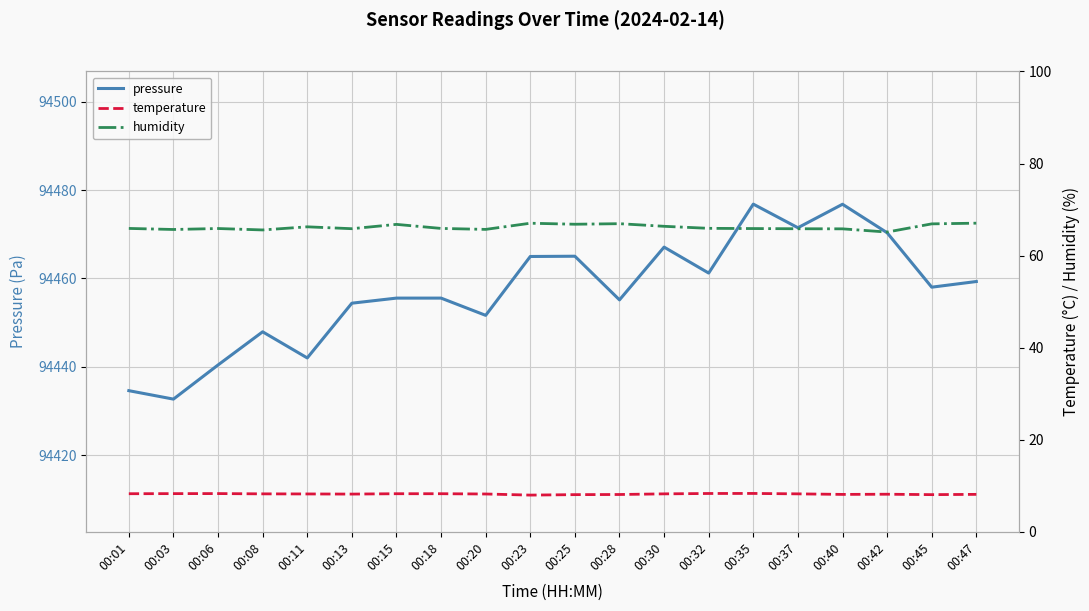

True or false: temperature and humidity cross at least once.

False